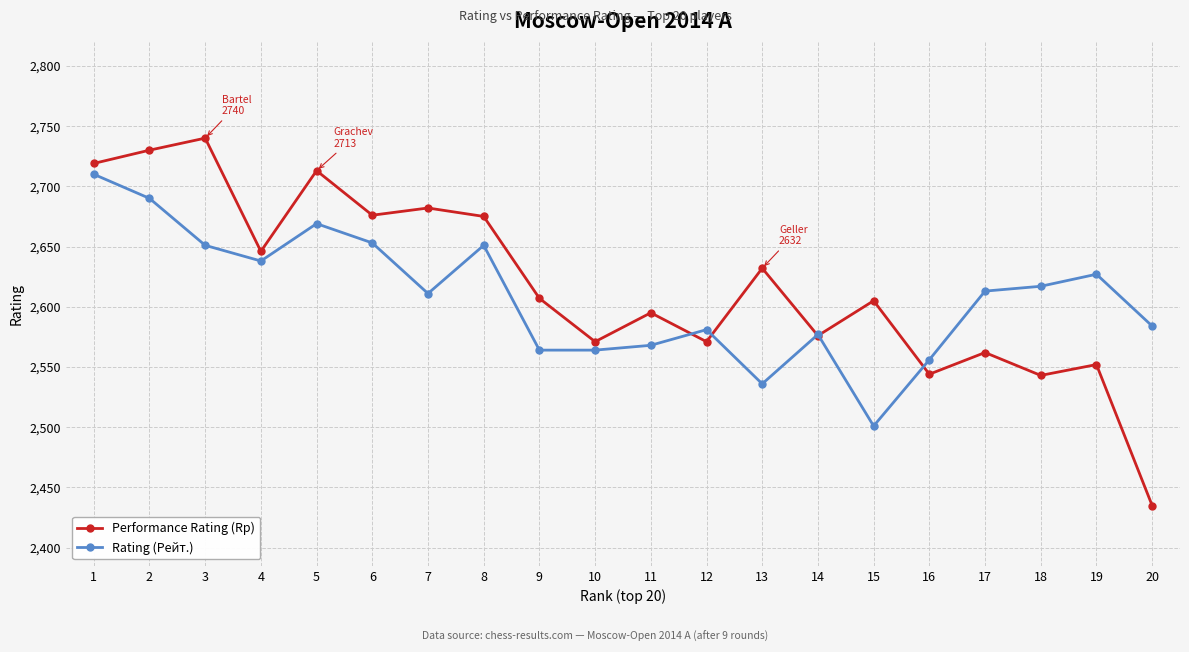

True or false: Performance Rating (Rp) and Rating (Рейт.) intersect in this chart.

True